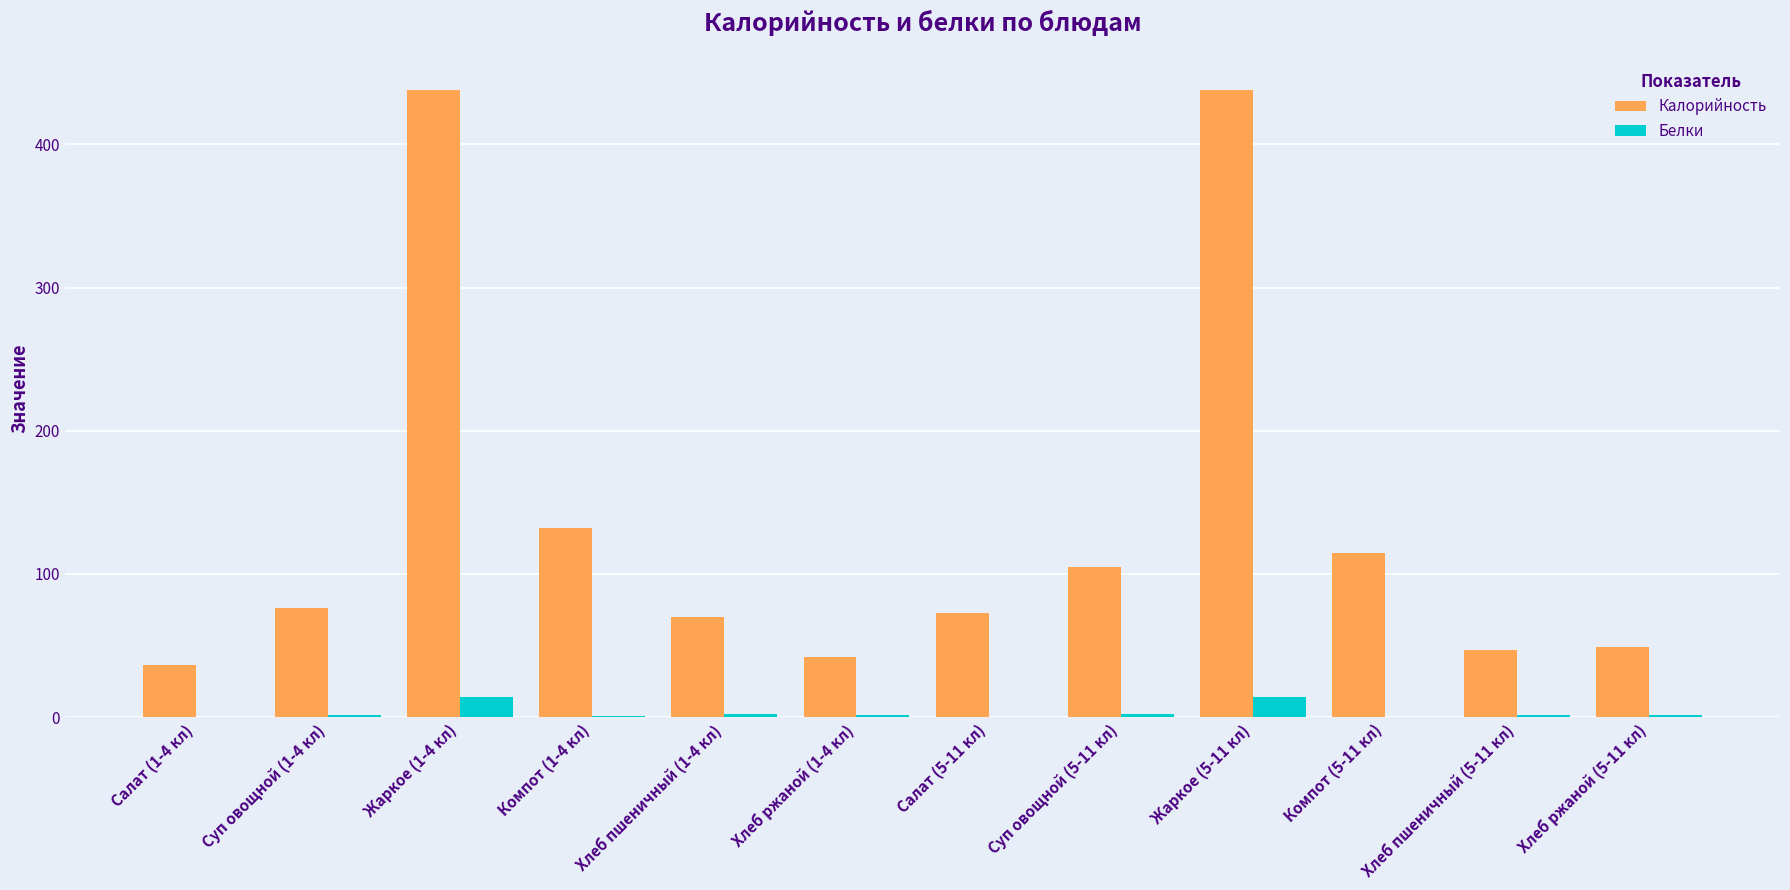

Is the value of Калорийность at Компот (5-11 кл) greater than the value of Белки at Хлеб пшеничный (1-4 кл)?

Yes